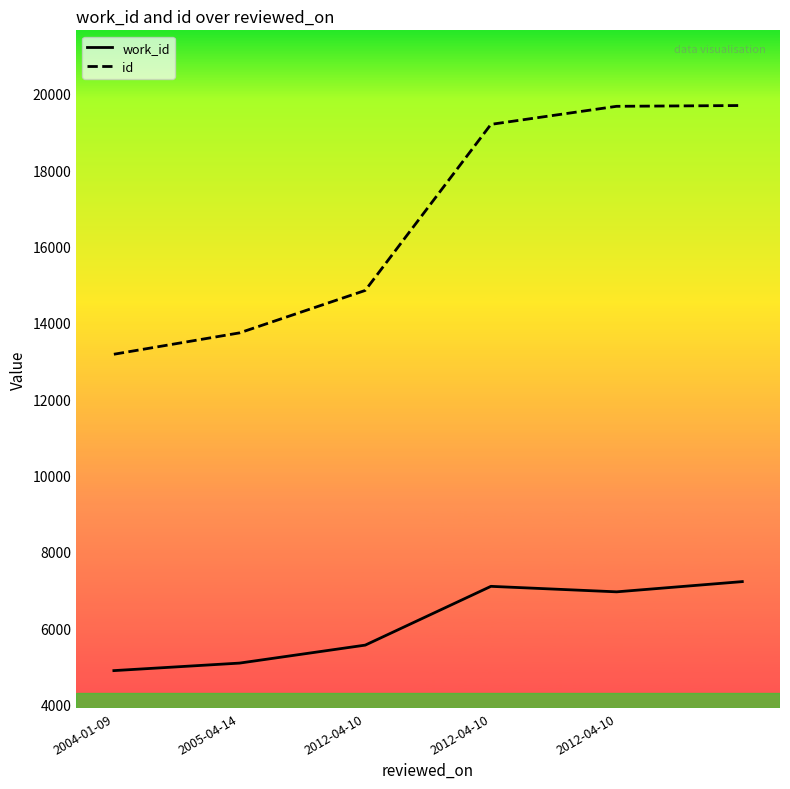

True or false: work_id and id intersect in this chart.

False